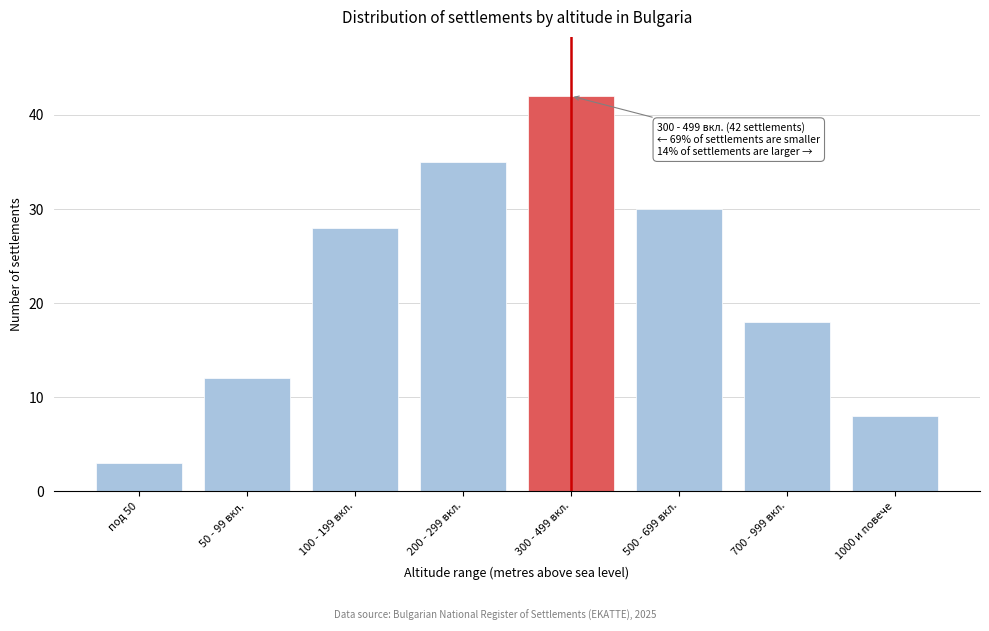

Reading left to right, list all the values displayed in this chart.

под 50=3	50 - 99 вкл.=12	100 - 199 вкл.=28	200 - 299 вкл.=35	300 - 499 вкл.=42	500 - 699 вкл.=30	700 - 999 вкл.=18	1000 и повече=8